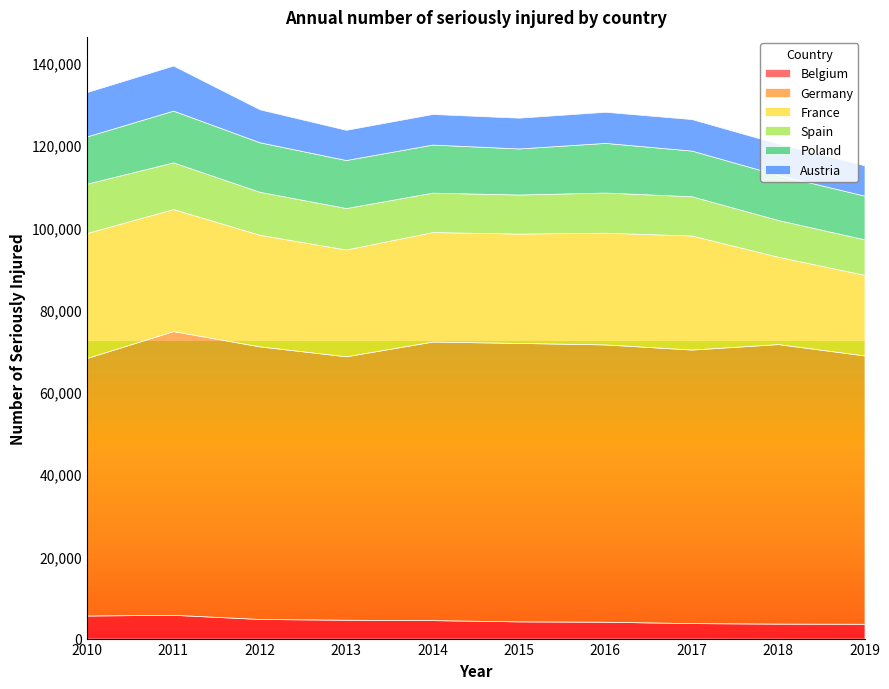

How many values in the Germany series are below 67426?

5